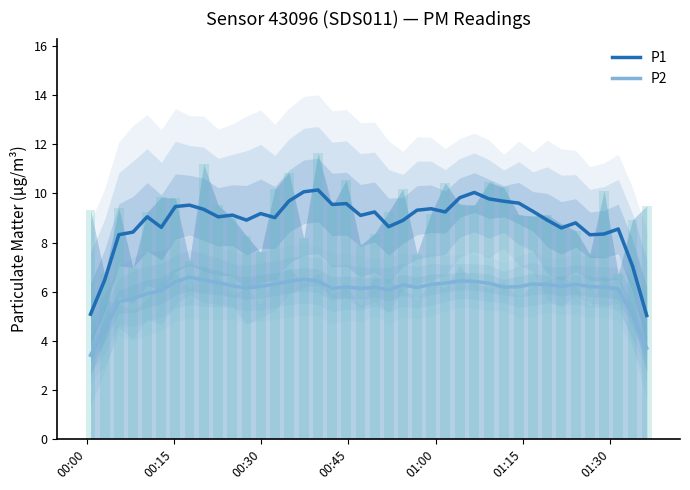

How many groups of bars are there?

40